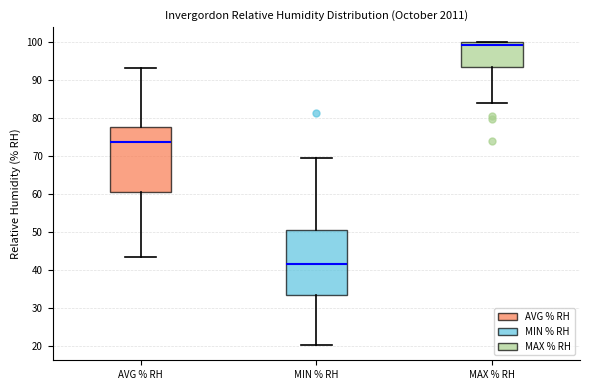

Where does the lower whisker of the box for MAX % RH end on the y-axis? The values are not printed on the chart, so give them approximately, as read against the axis.

84